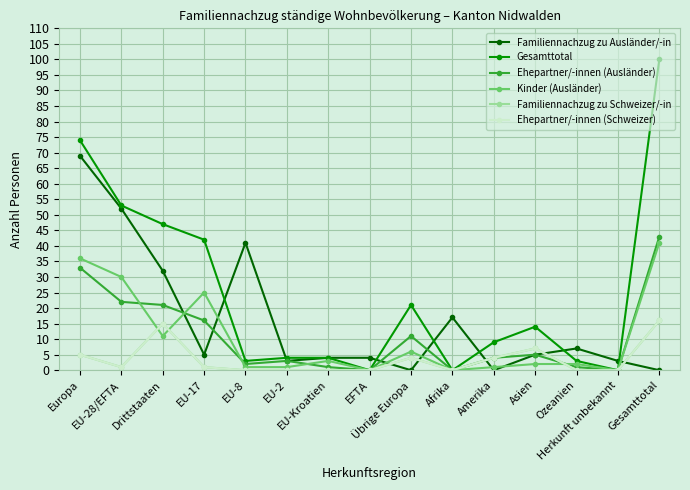

Which category has the highest value in the Ehepartner/-innen (Ausländer) series?

Gesamttotal